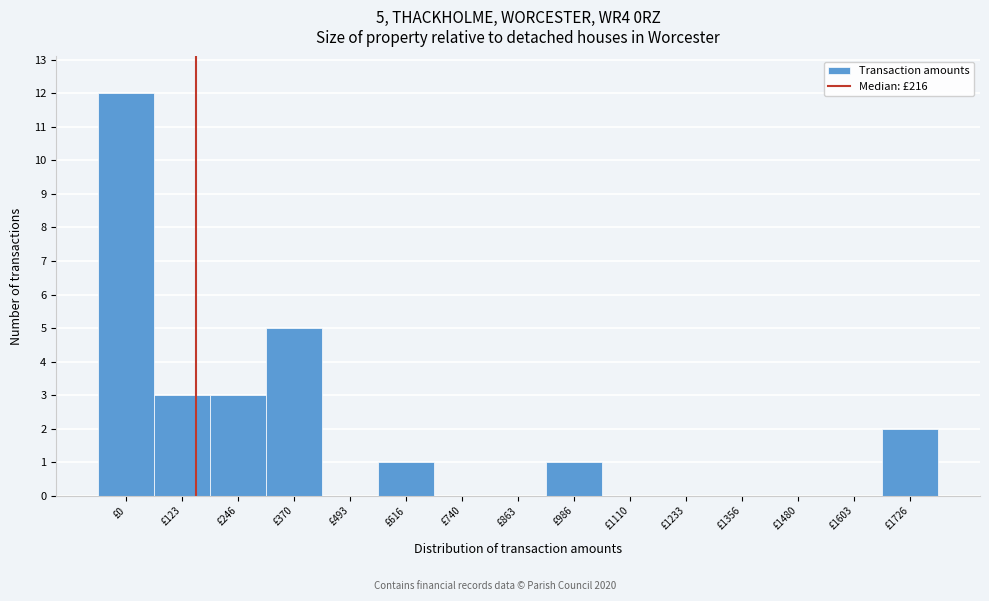

Reading left to right, extract all data points from this chart.

£0=12	£123=3	£246=3	£370=5	£493=0	£616=1	£740=0	£863=0	£986=1	£1110=0	£1233=0	£1356=0	£1480=0	£1603=0	£1726=2